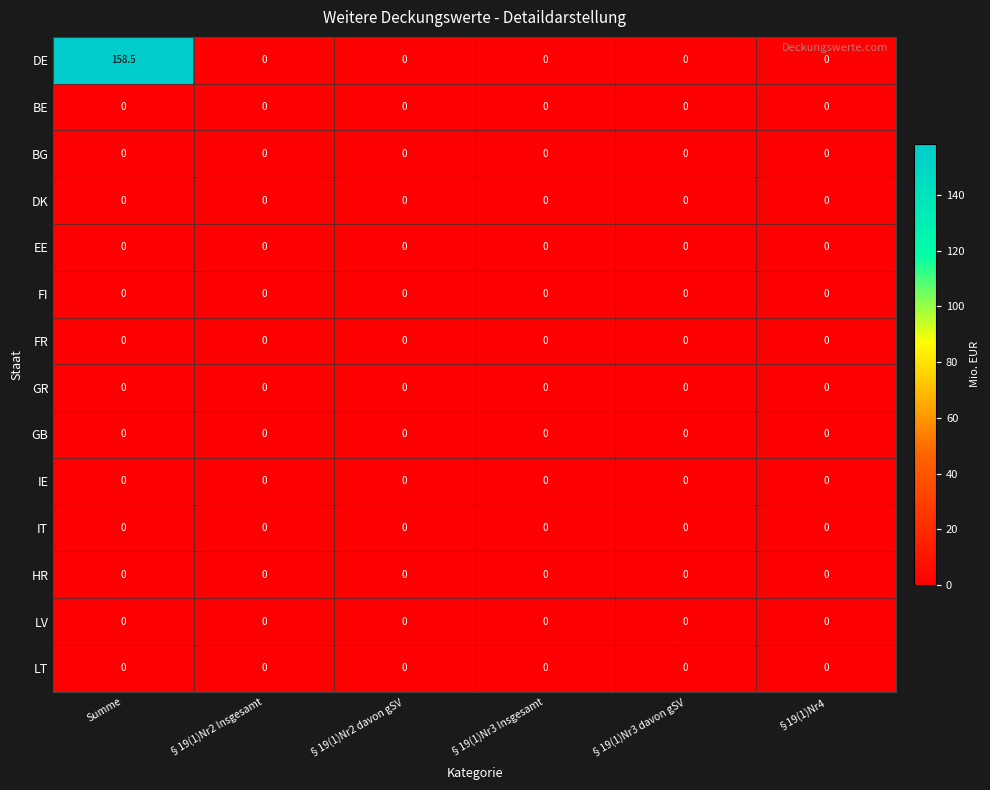

The value of GB at §19(1)Nr2 davon gSV is 0.0. True or false?

True